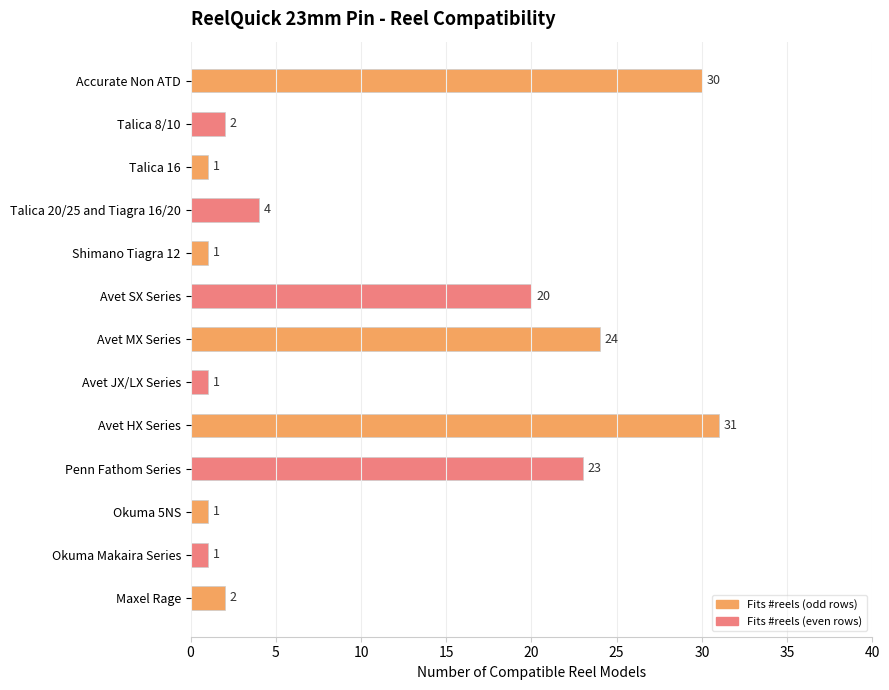

What is the label of the 6th bar from the top?

Avet SX Series